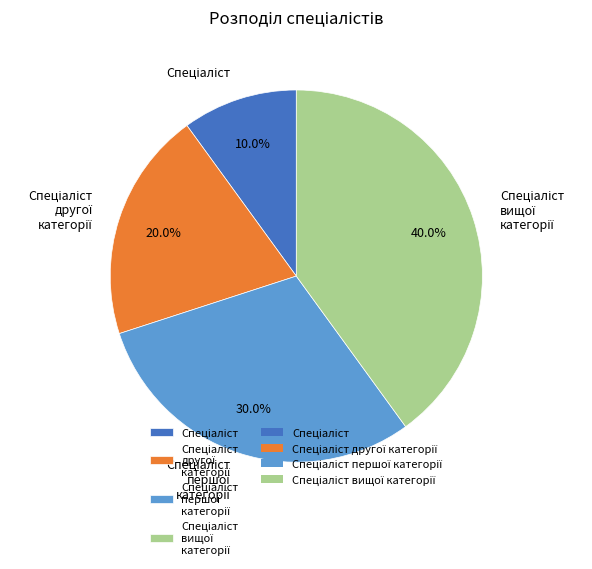

How many slices are in this pie chart?

4